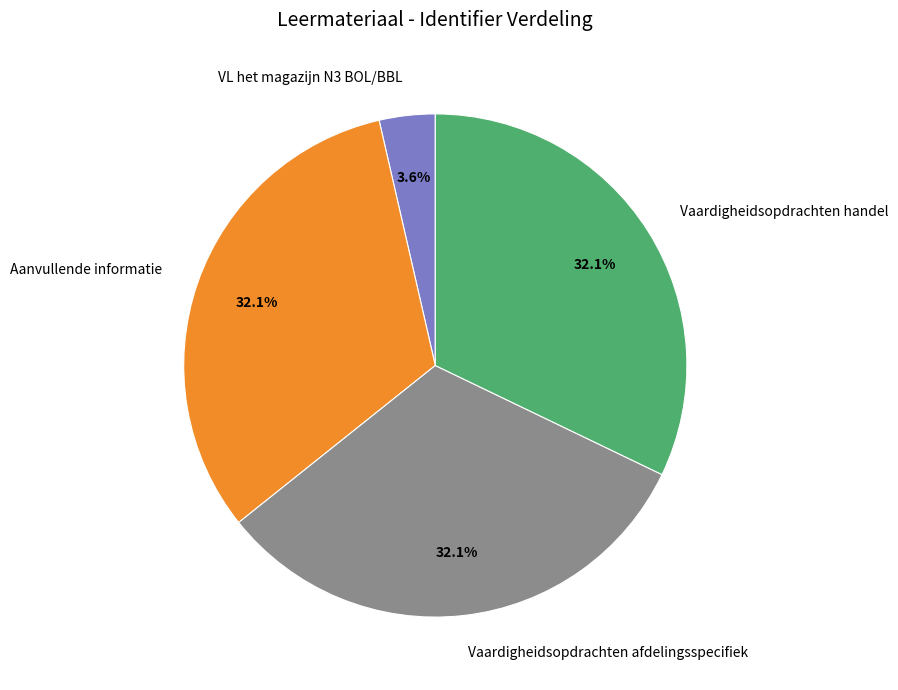

The Vaardigheidsopdrachten afdelingsspecifiek slice represents 22% of the pie. True or false?

False